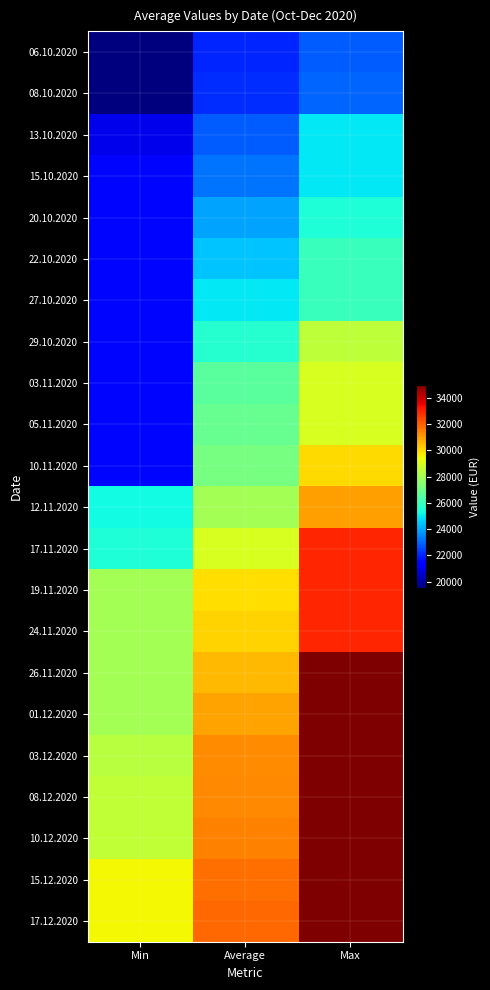

What is the total value across all series at Average?

606055